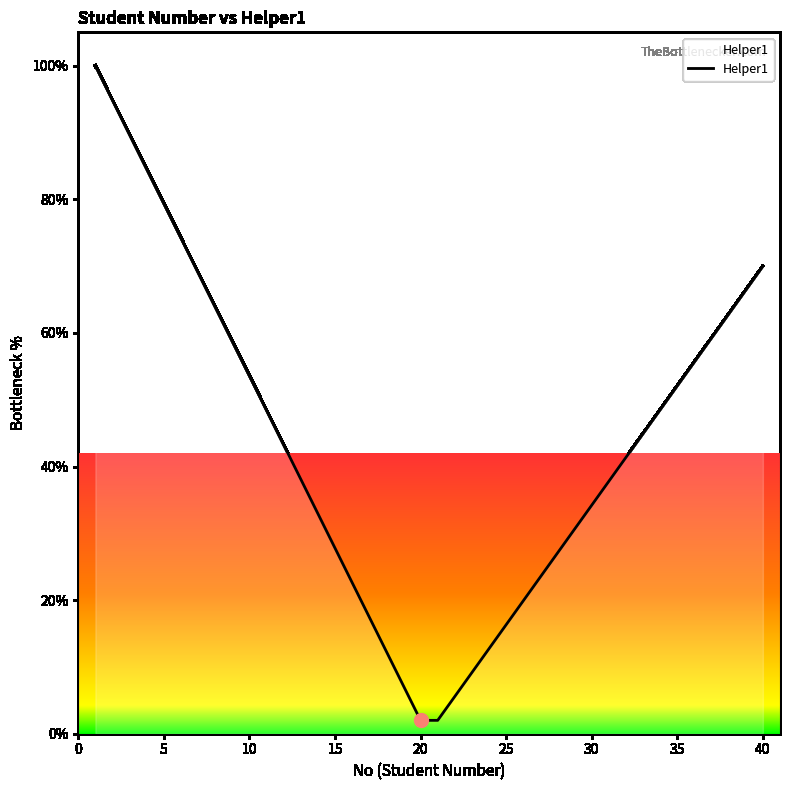

What is the difference between the maximum and minimum values?

98.0